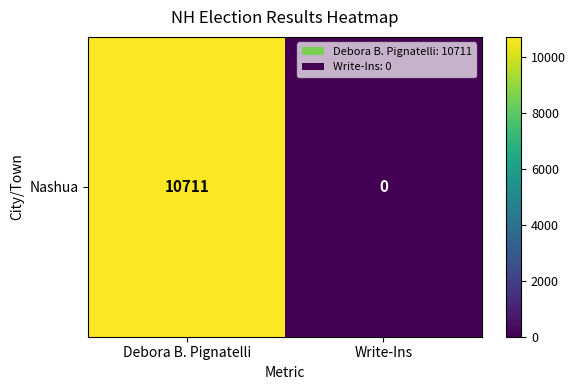

What is the greatest value displayed?

10711